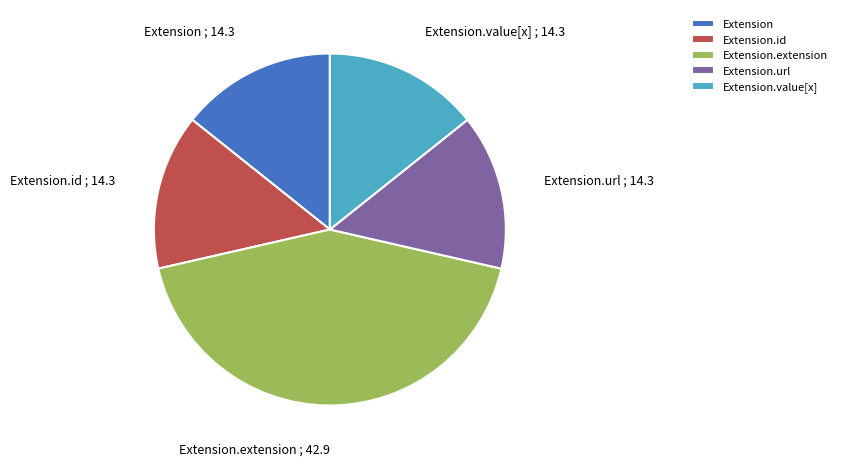

Count the number of slices in the pie.

5